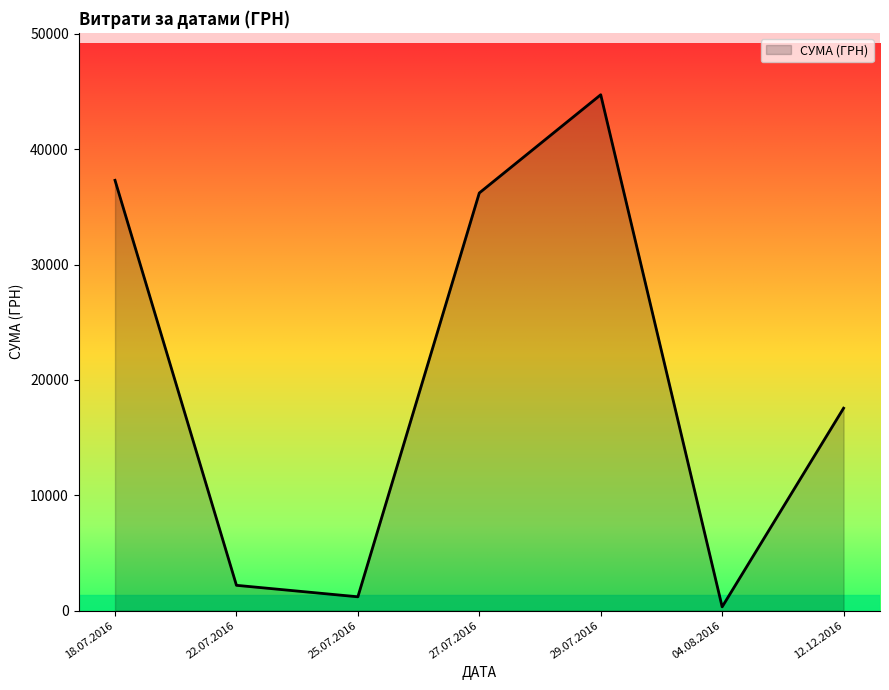

Which has a higher value, 18.07.2016 or 27.07.2016?

18.07.2016